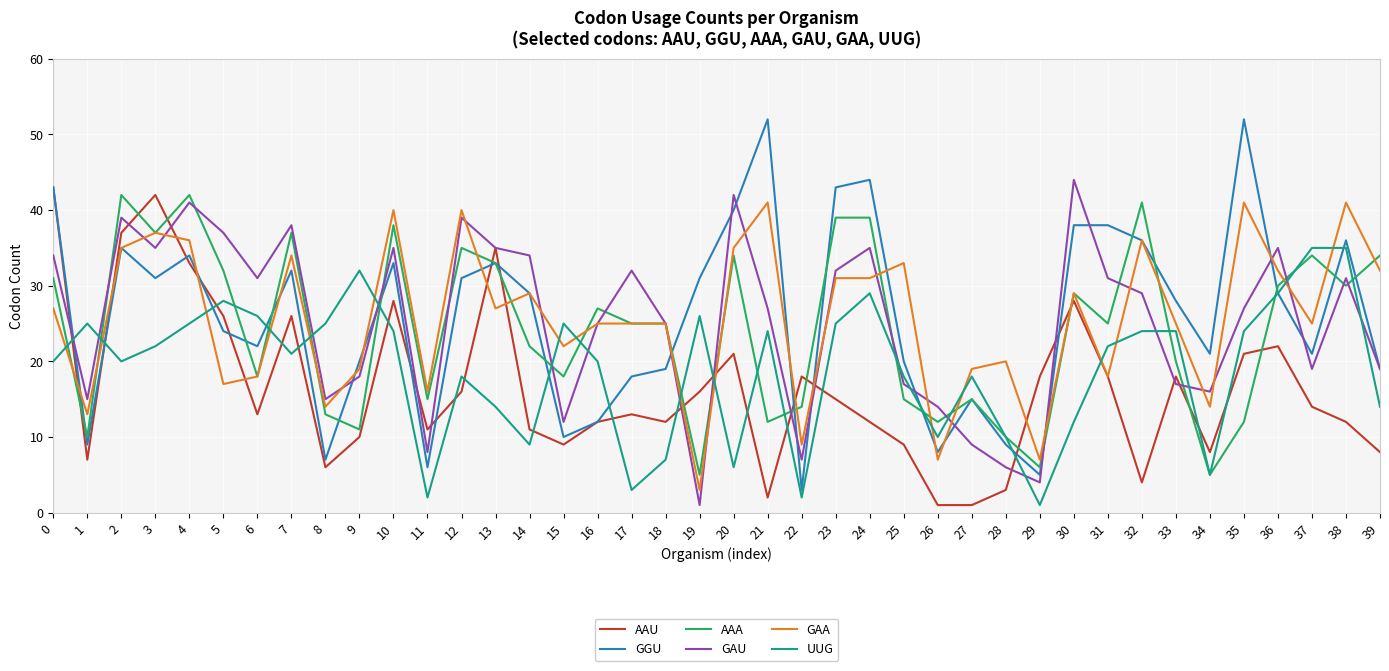

How many distinct data groups are displayed?

6